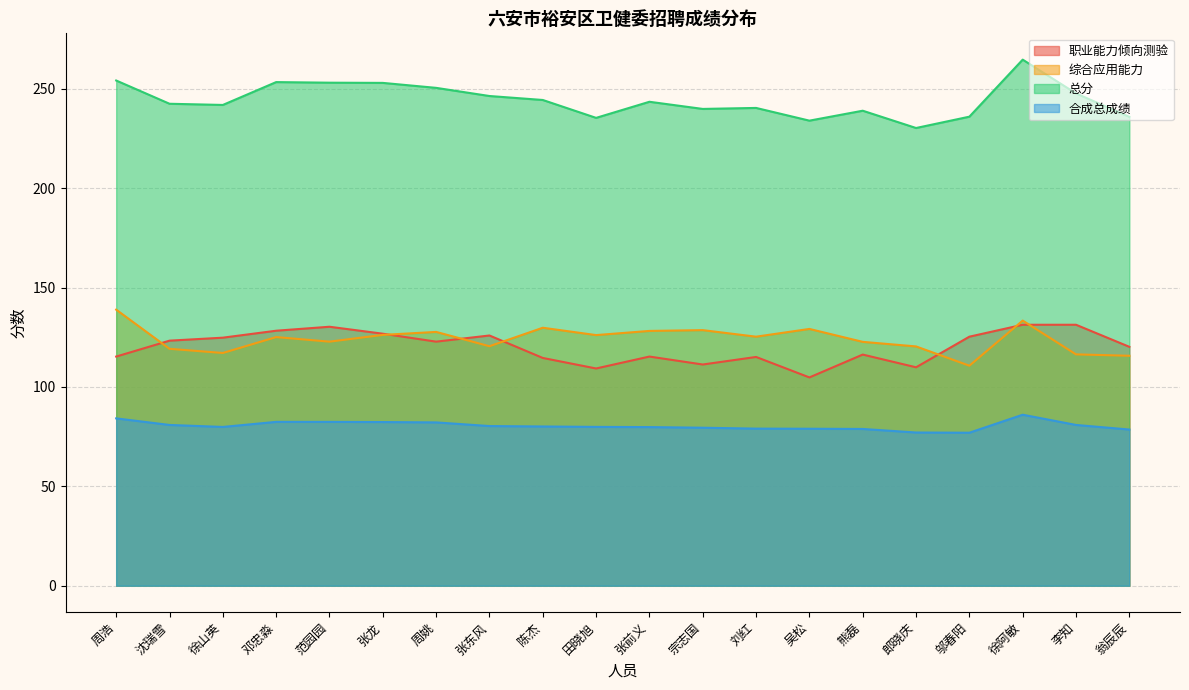

True or false: 合成总成绩 and 综合应用能力 intersect in this chart.

False